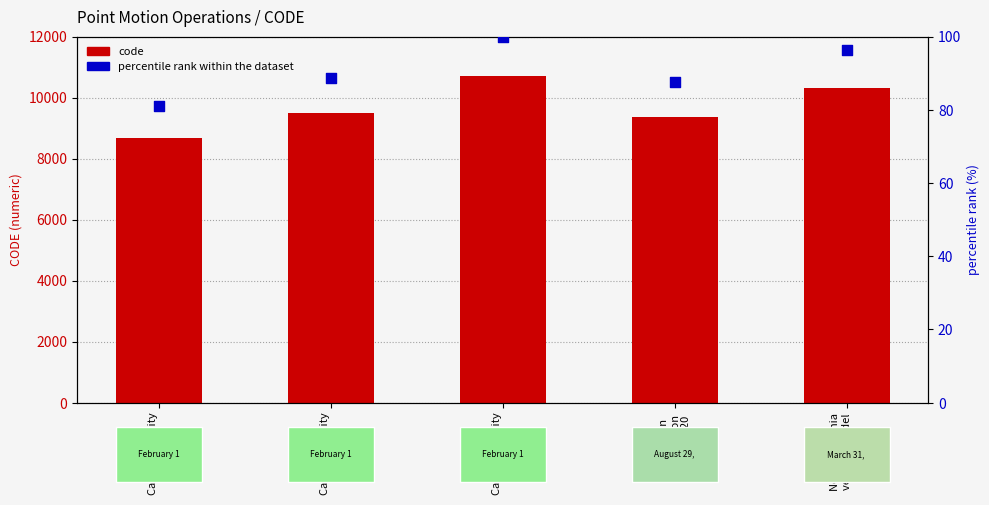

At how many categories does at least one series exceed 2751?

5